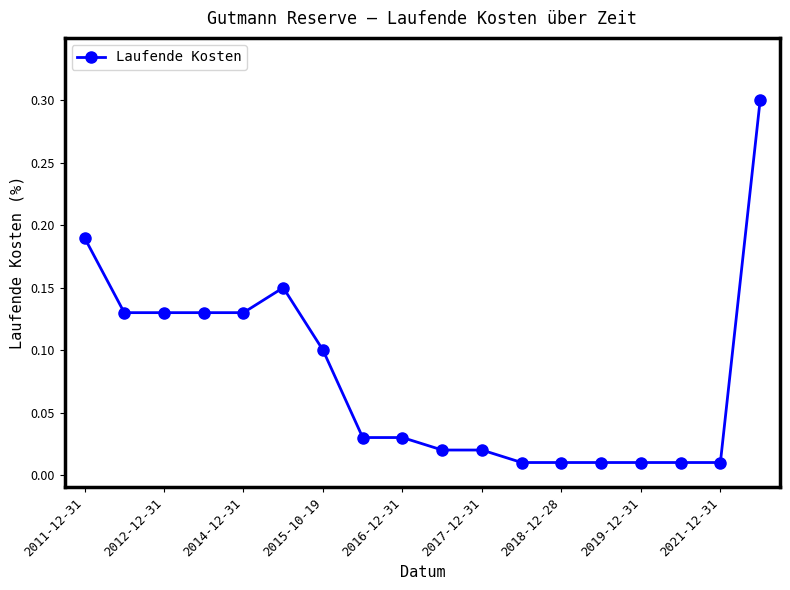

True or false: there are more than 0 points higher than both neighbors.

True